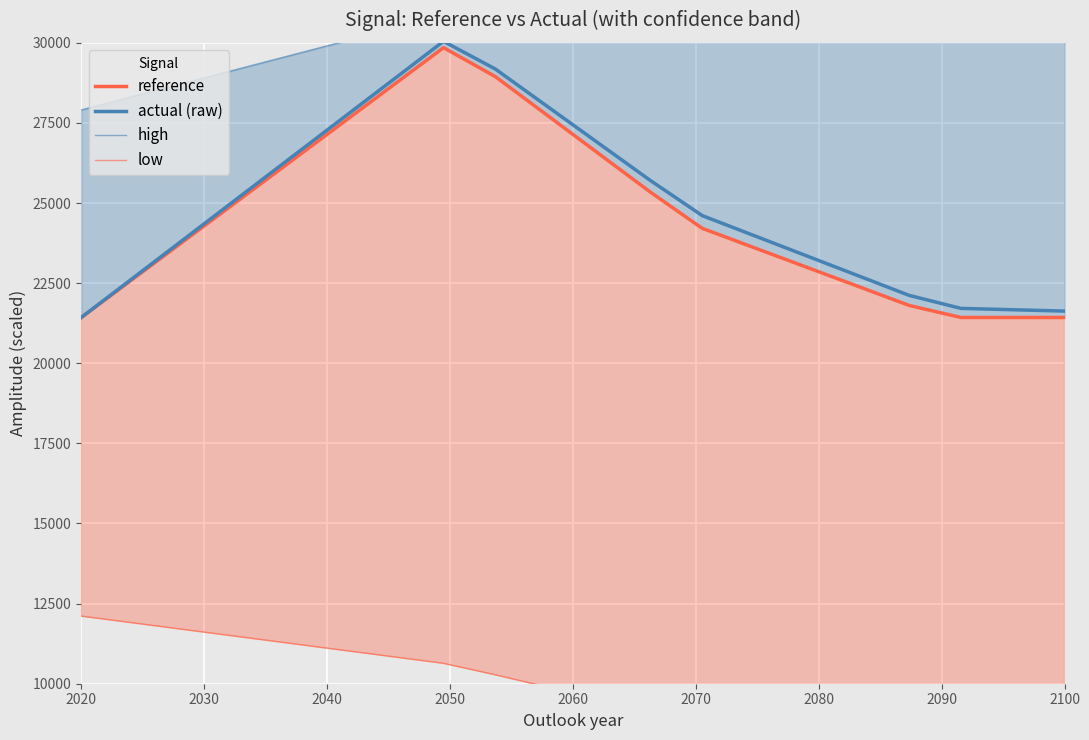

Which category has the lowest value in the actual (raw) series?

2020